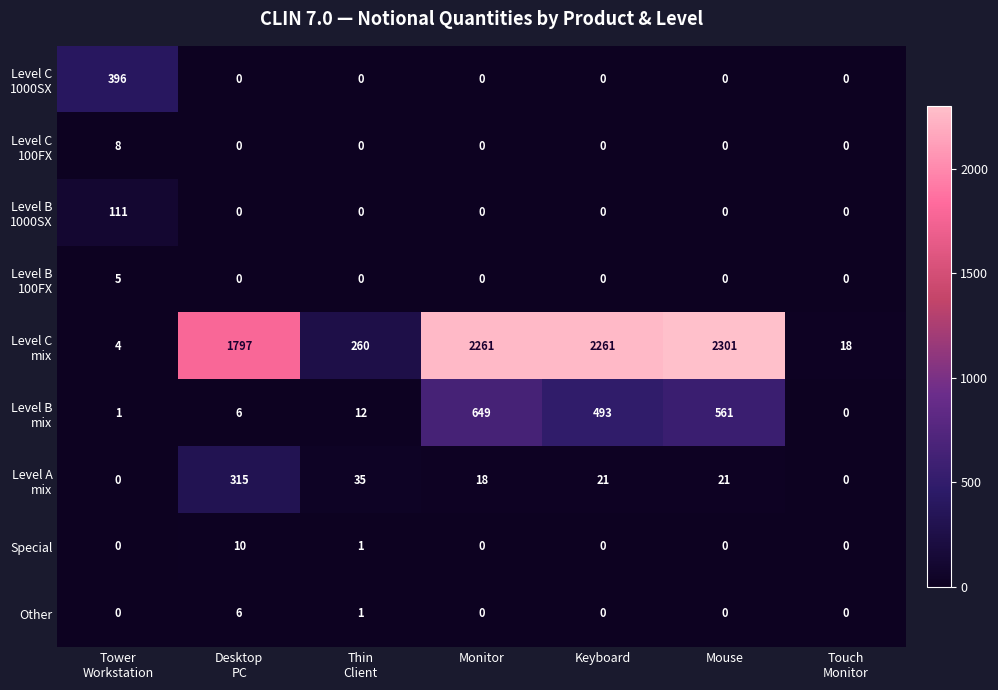

What is the greatest value displayed?

2301